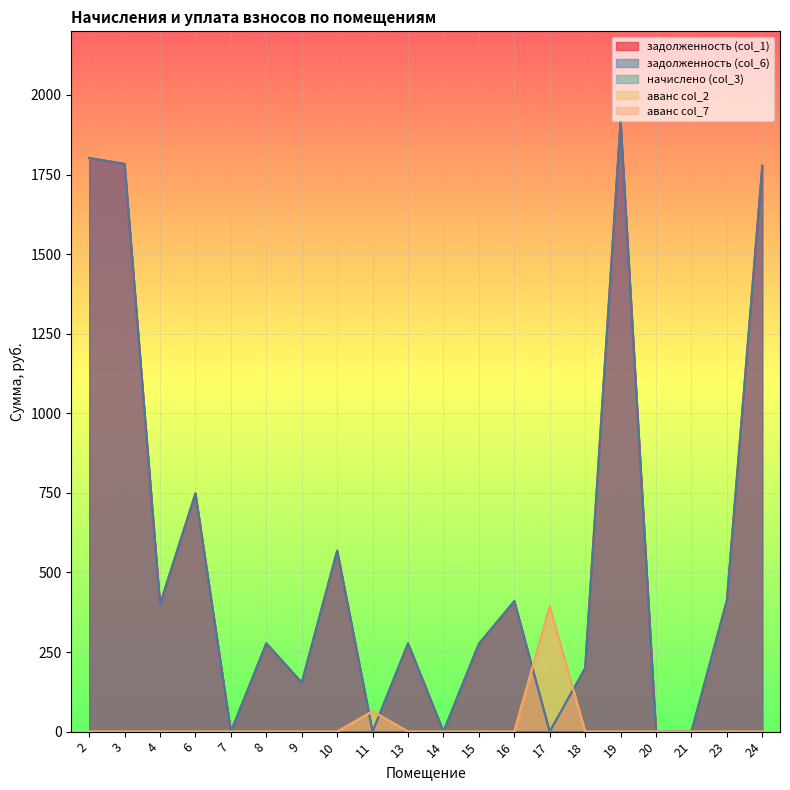

Which series has the largest range (max minus min)?

задолженность (col_1)